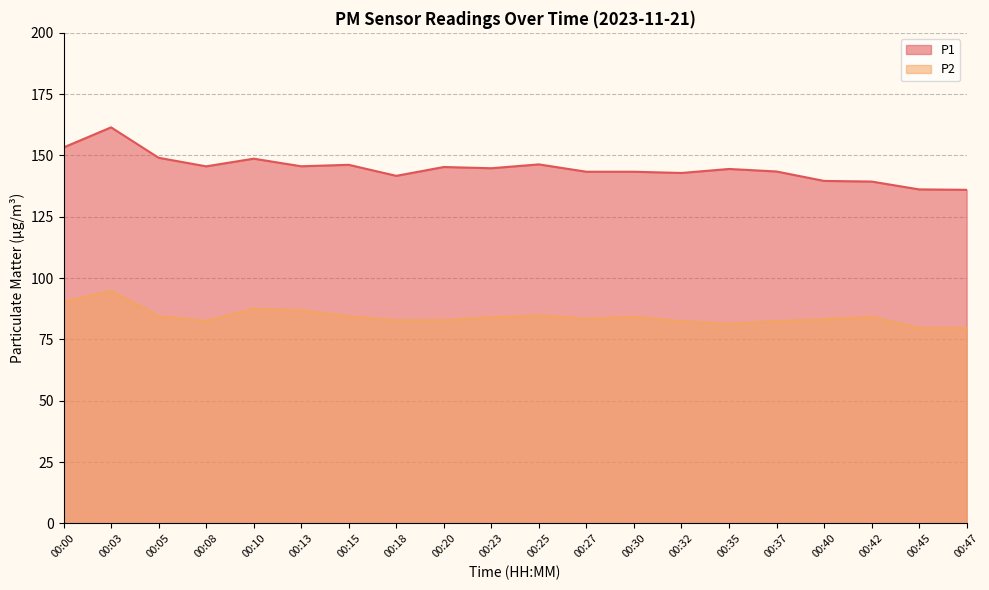

Which category has the lowest value in the P2 series?

00:47